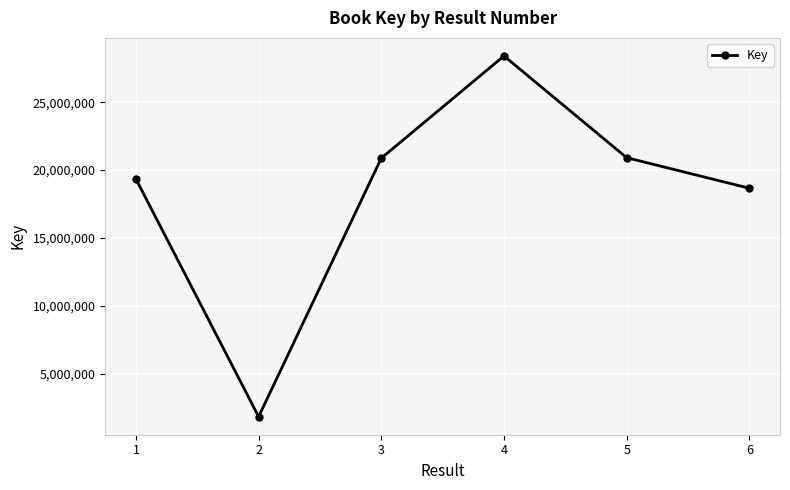

What is the difference between the maximum and minimum values?

26588679